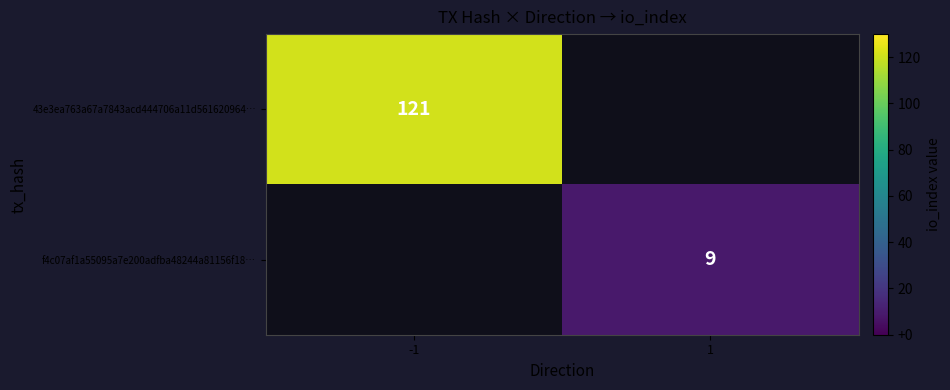

The f4c07af1a55095a7e200adfba48244a81156f18… series shows 12.7 at 1. True or false?

False